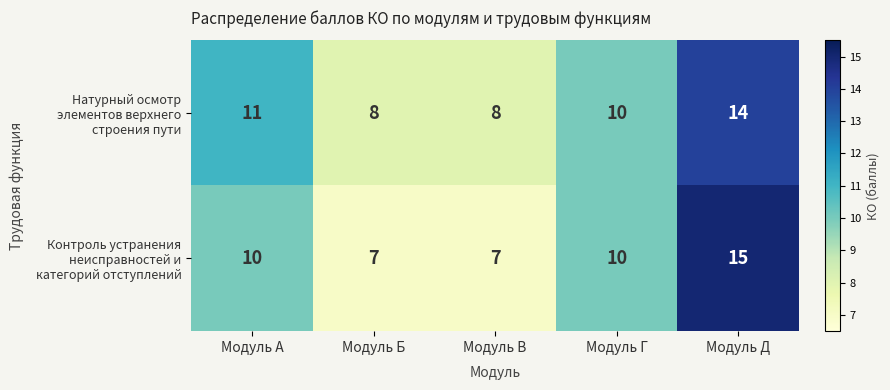

What is the total value across all series at Модуль А?

21